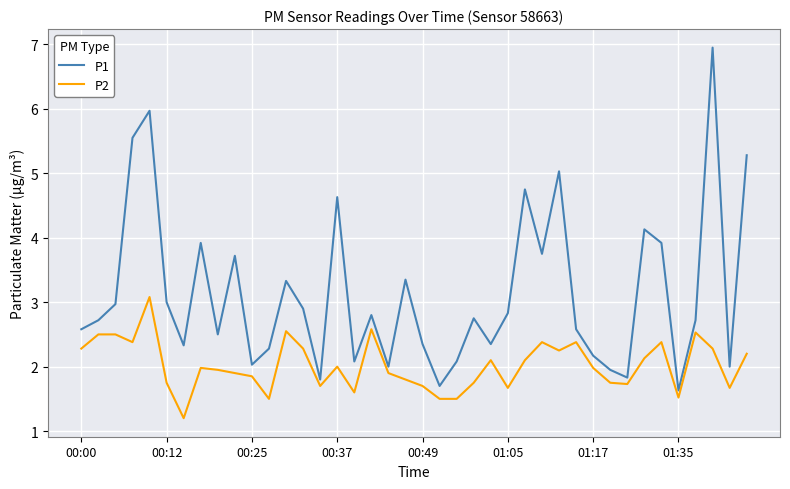

Which series has the largest total across all categories?

P1